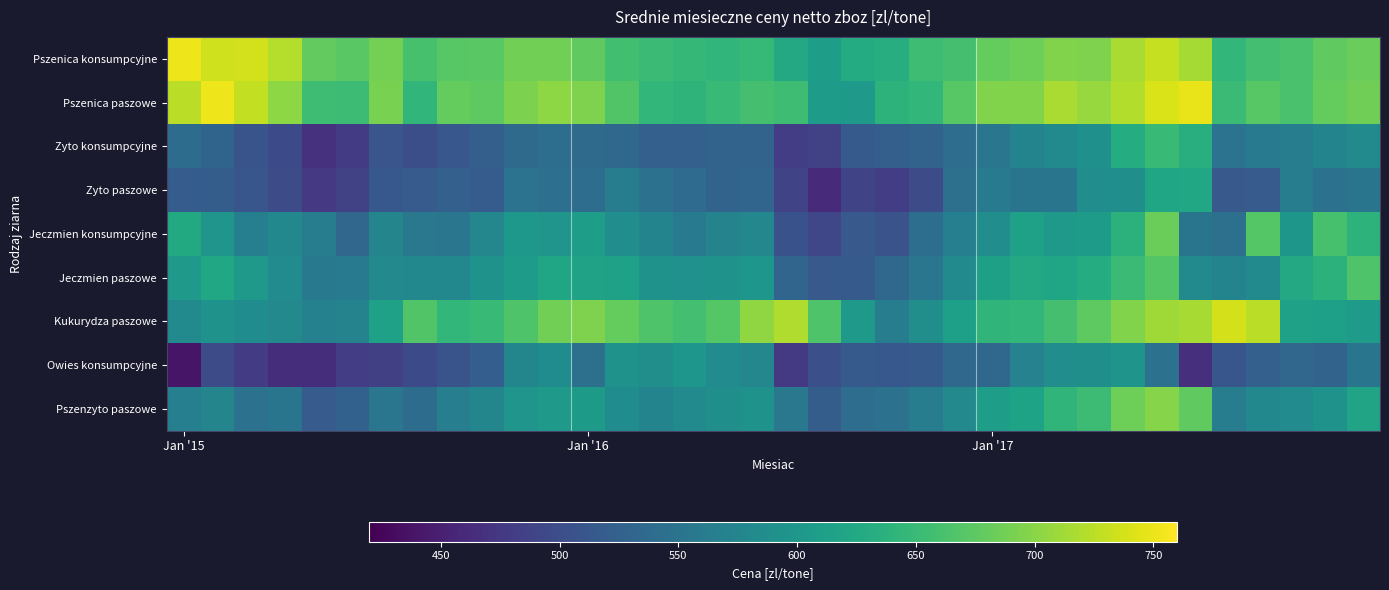

List the series in order of their peak value, highest first.

Pszenica konsumpcyjne, Pszenica paszowe, Kukurydza paszowe, Pszenzyto paszowe, Jeczmien konsumpcyjne, Jeczmien paszowe, Zyto konsumpcyjne, Zyto paszowe, Owies konsumpcyjne